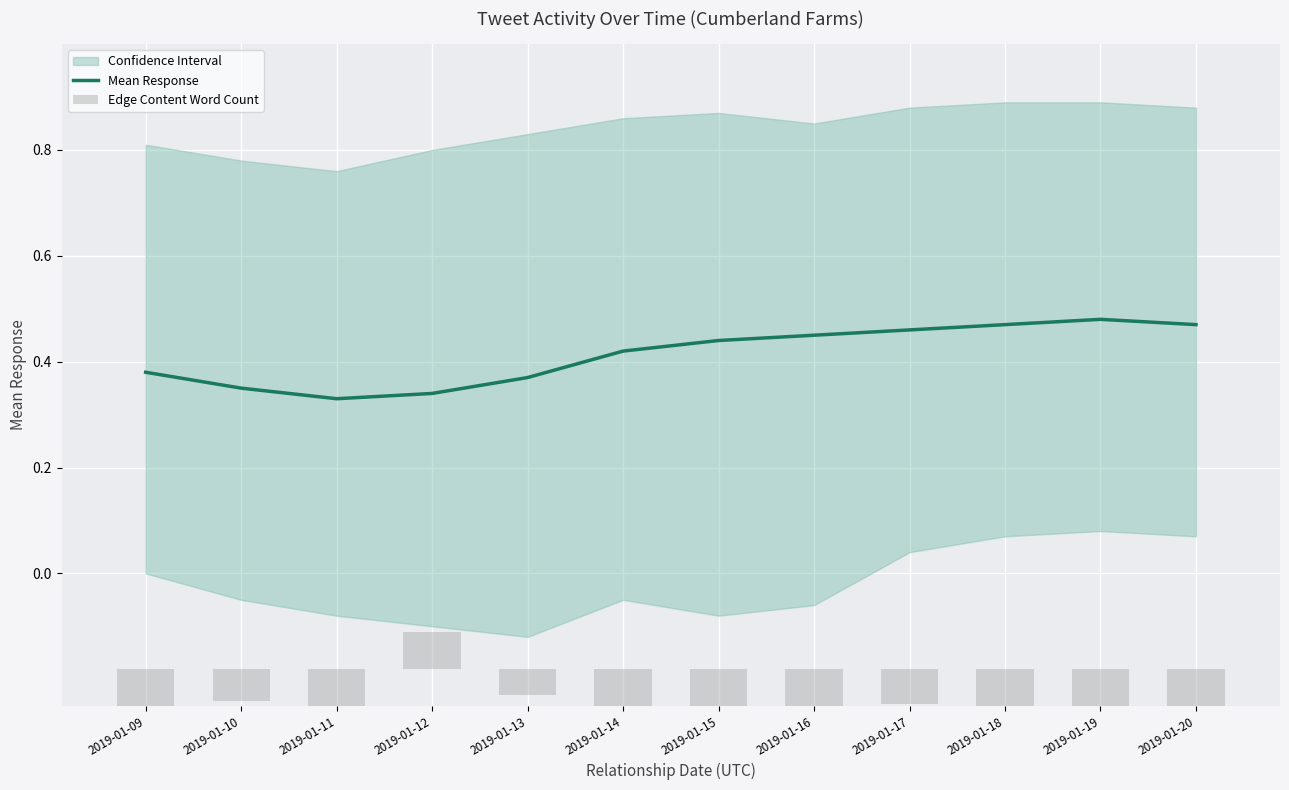

What is the total value across all series at 2019-01-12?

0.4